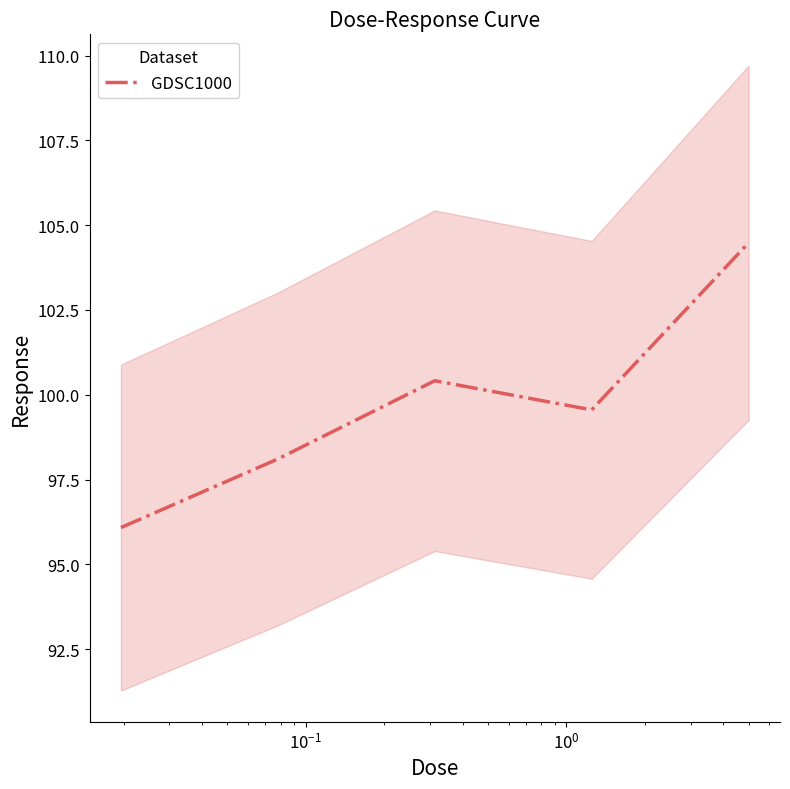

What is the minimum value for GDSC1000?

96.1